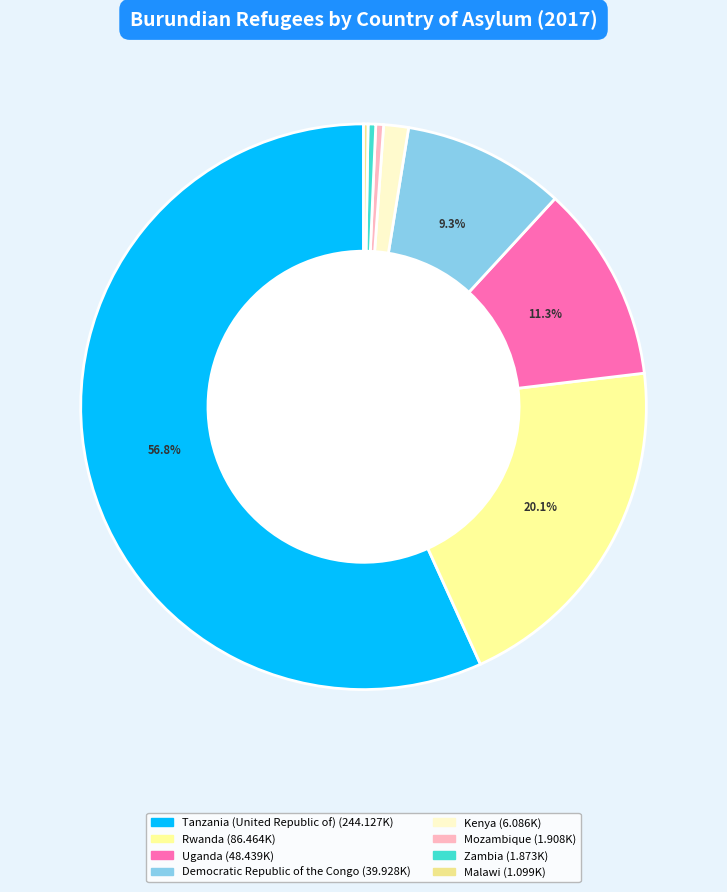

How many slices are in this pie chart?

8